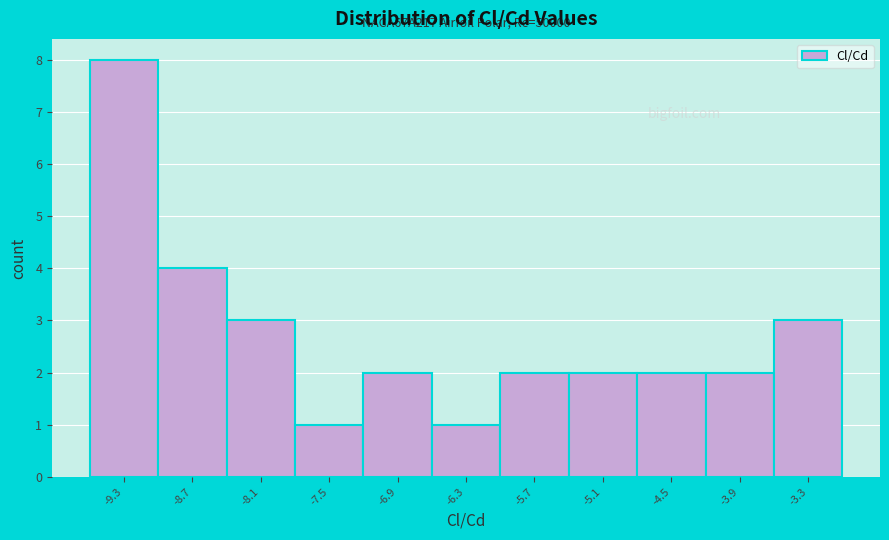

Which range on the x-axis has the tallest bar?

-9.5 to -9.0